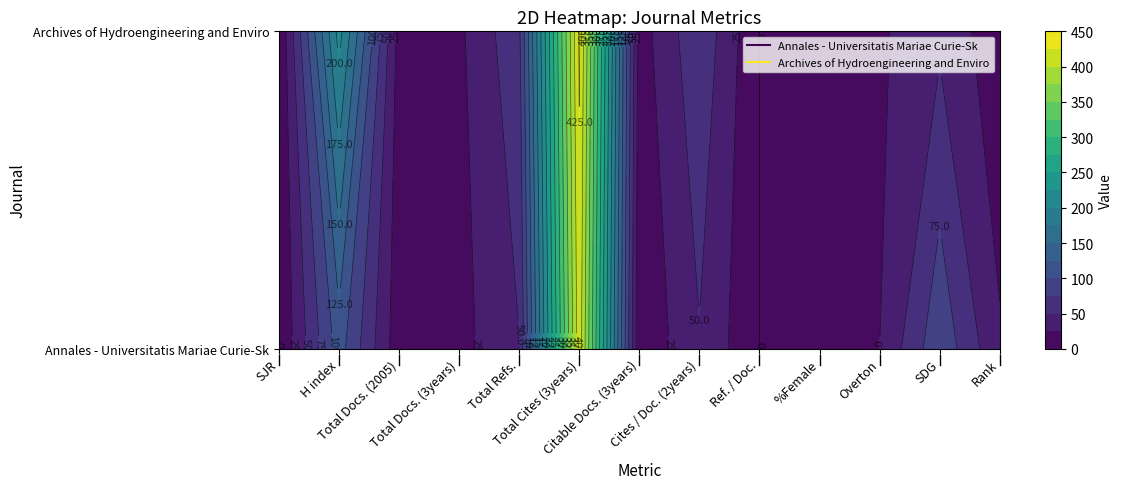

The Annales - Universitatis Mariae Curie-Sk series shows 10 at Overton. True or false?

False